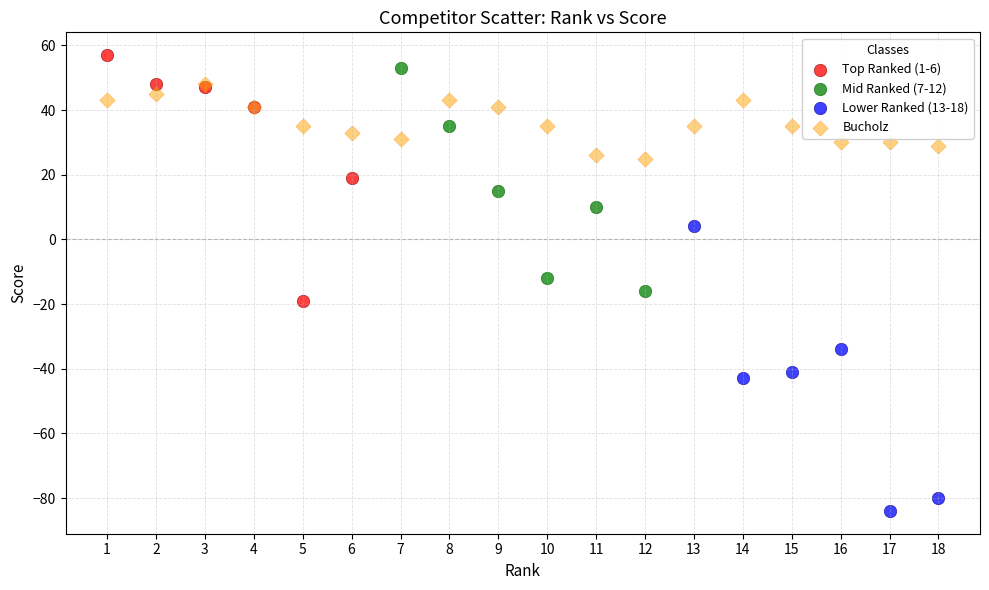

Which series has the widest spread of Y values?

Lower Ranked (13-18)